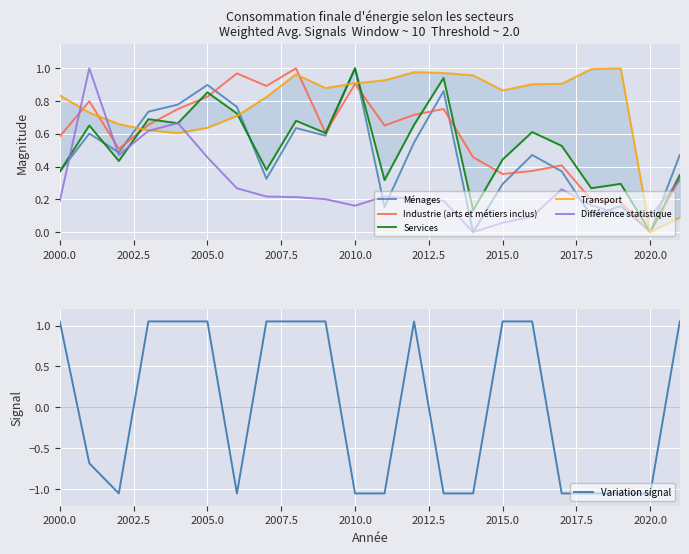

What is the difference between the maximum and minimum values in the Différence statistique series?

1.0